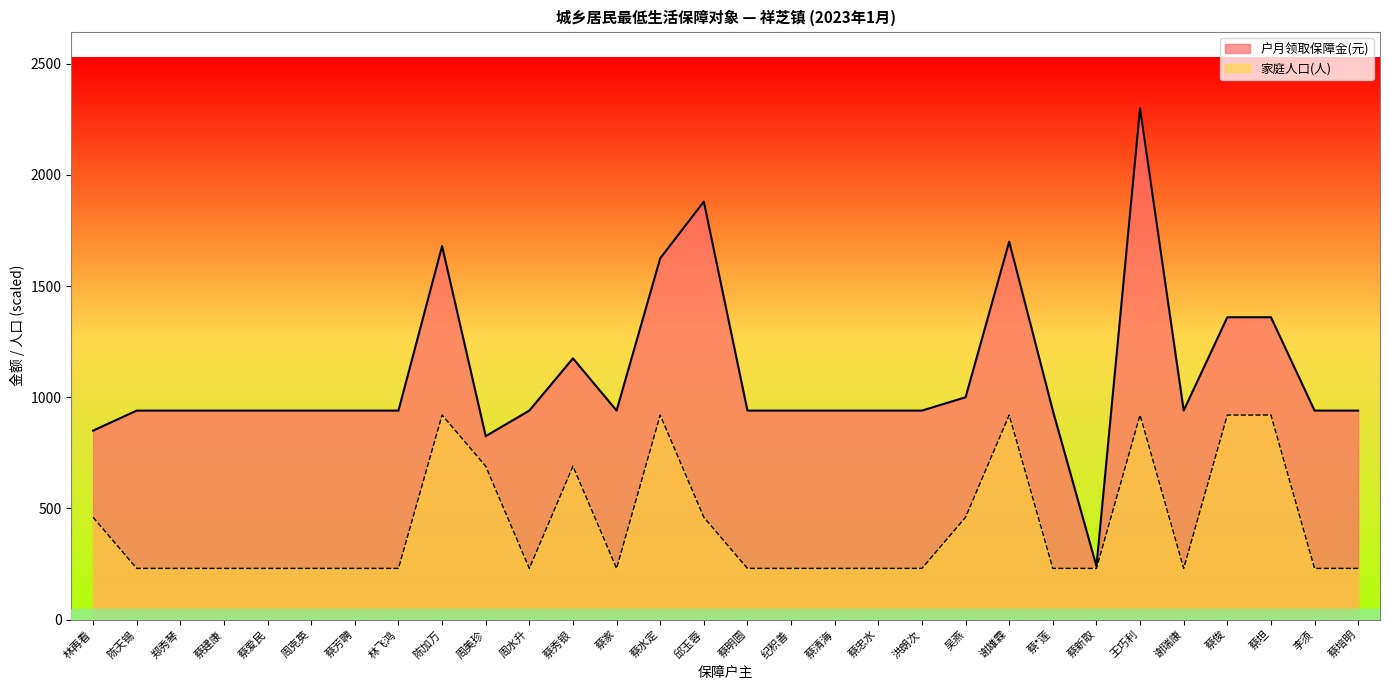

True or false: 户月领取保障金(元) has more than 2 points higher than both neighbors.

True